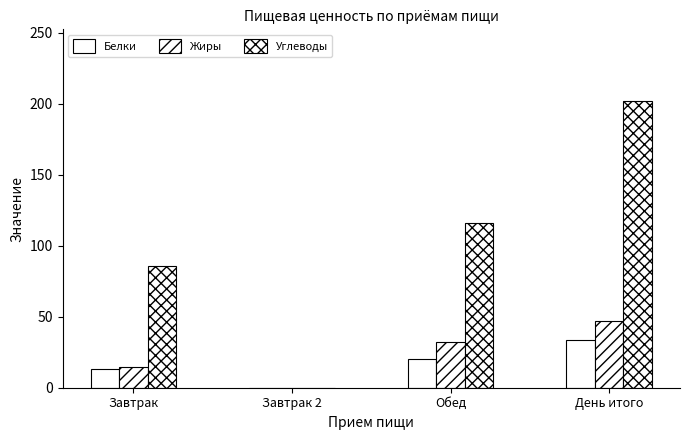

Does the chart contain stacked bars?

No